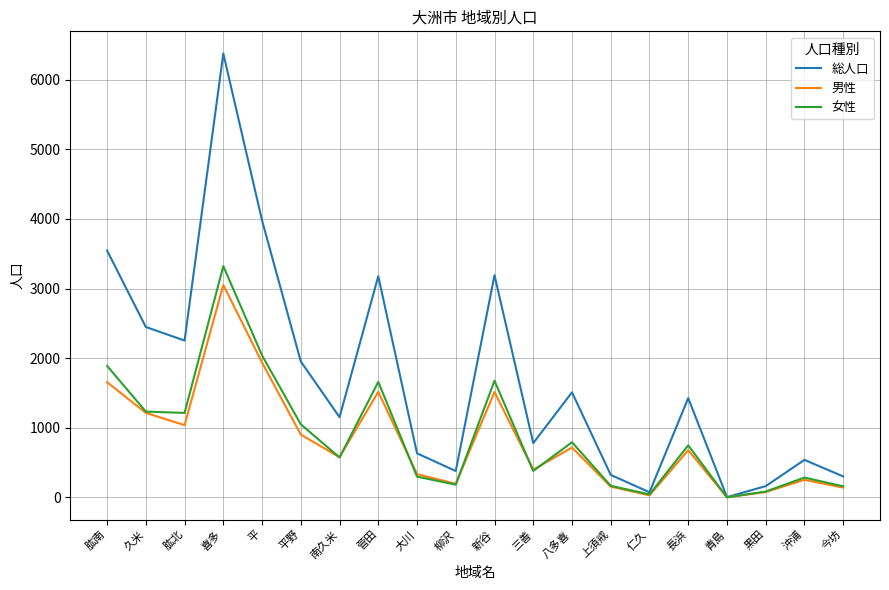

Between 平野 and 青島, which series saw the biggest shift?

総人口